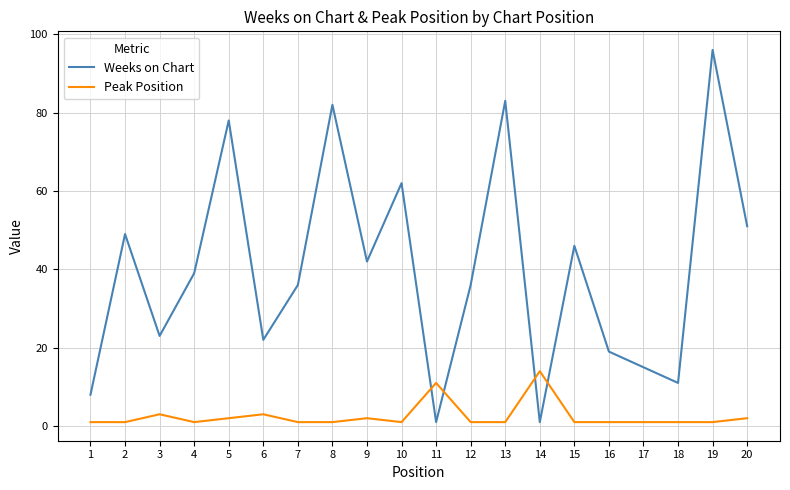

Which series has the widest spread of values?

Weeks on Chart